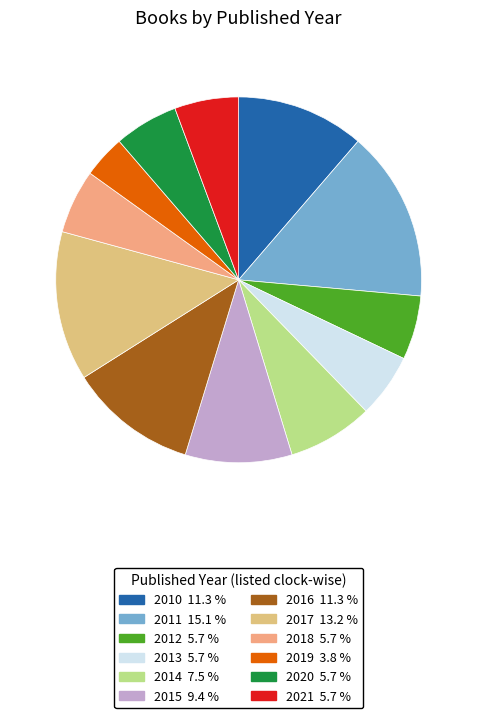

Which slice is the largest?

2011